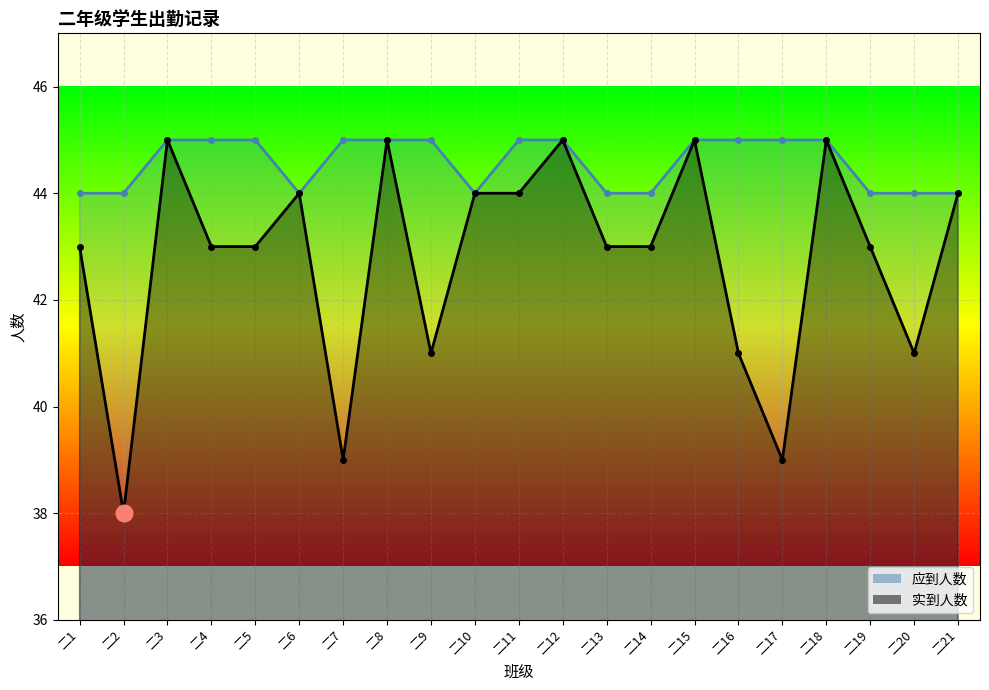

True or false: 应到人数 and 实到人数 cross at least once.

False